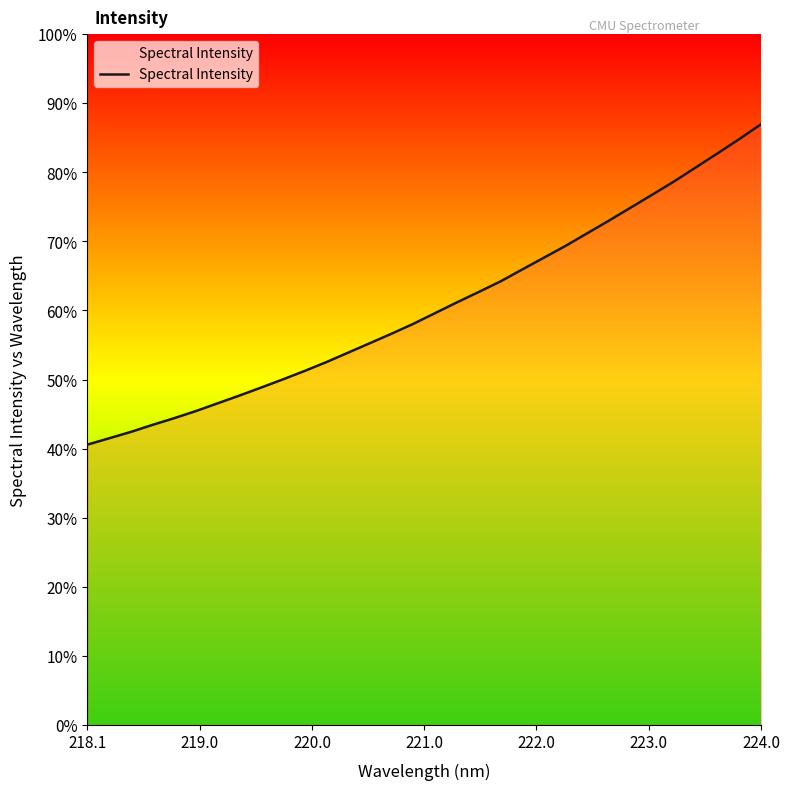

What is the smallest value displayed?

40.6